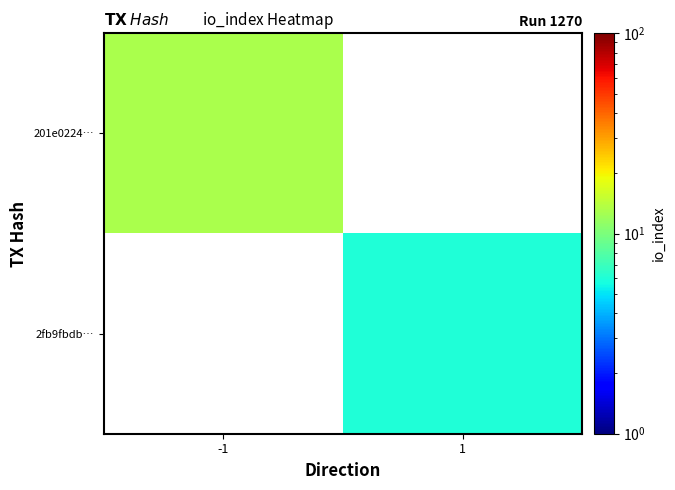

Rank the series by their average value, from lowest to highest.

201e0224…, 2fb9fbdb…